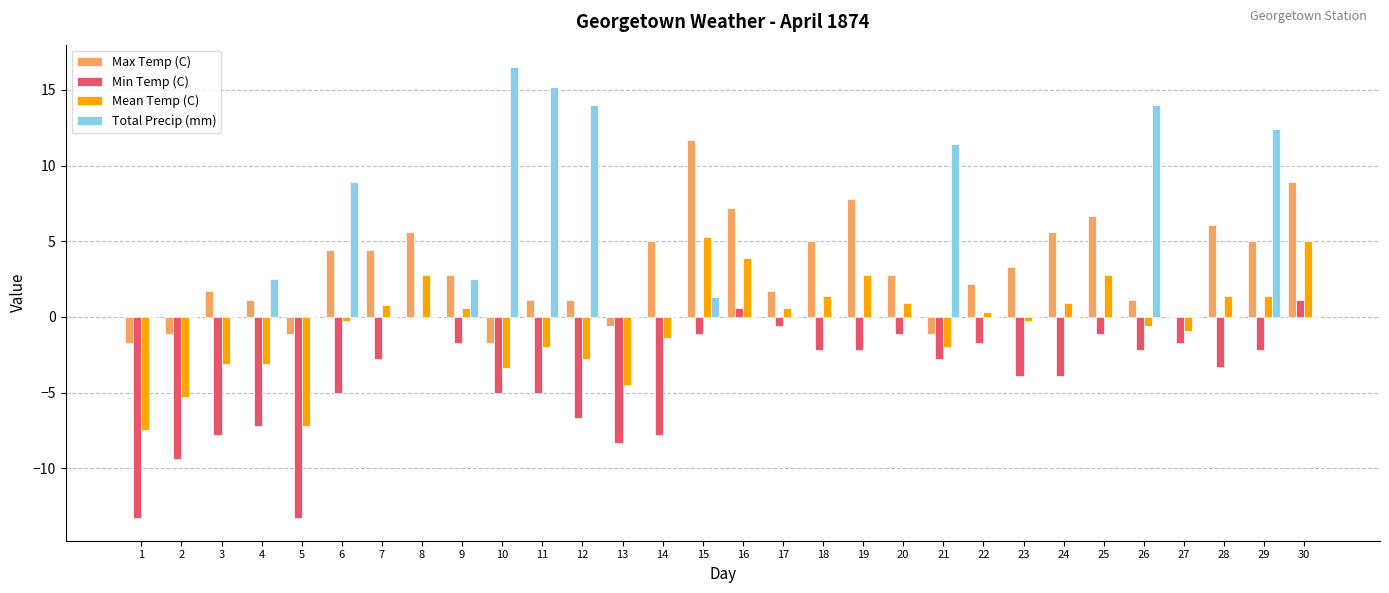

What is the sum of all Total Precip (mm) values?

98.7